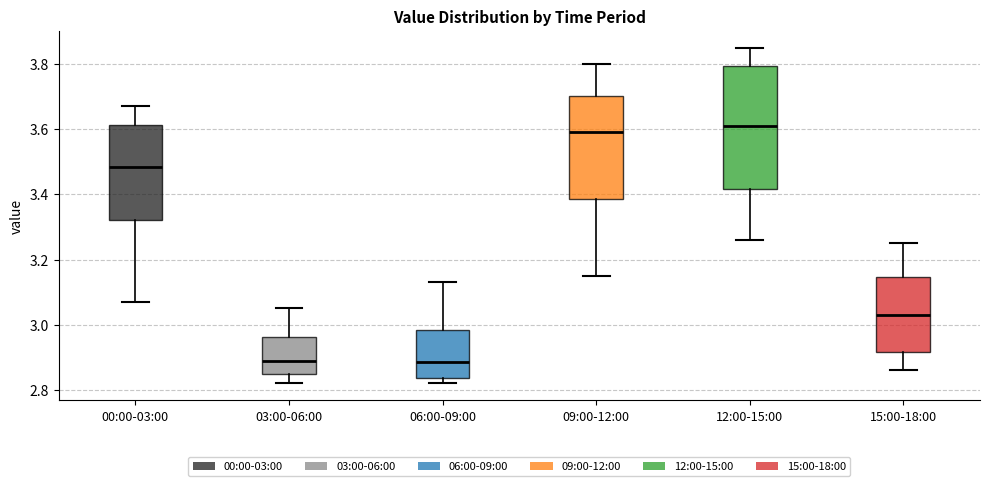

Which box's median line is the highest?

12:00-15:00